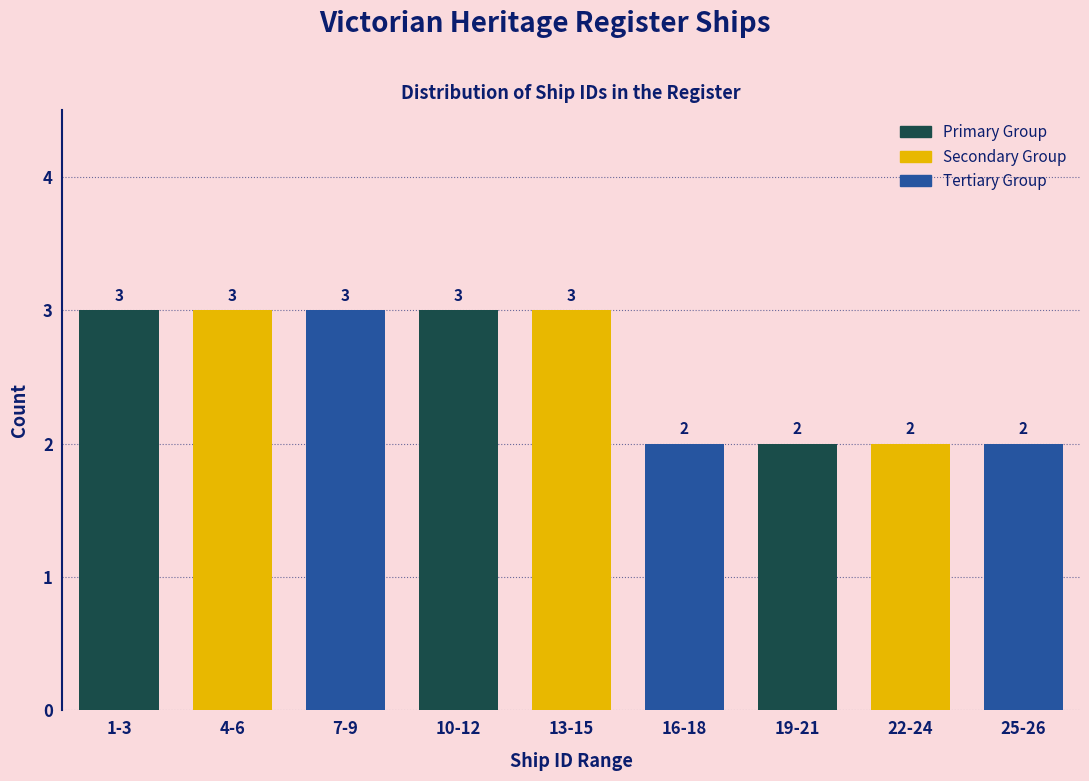

Reading right to left, extract all data points from this chart.

25-26=2	22-24=2	19-21=2	16-18=2	13-15=3	10-12=3	7-9=3	4-6=3	1-3=3